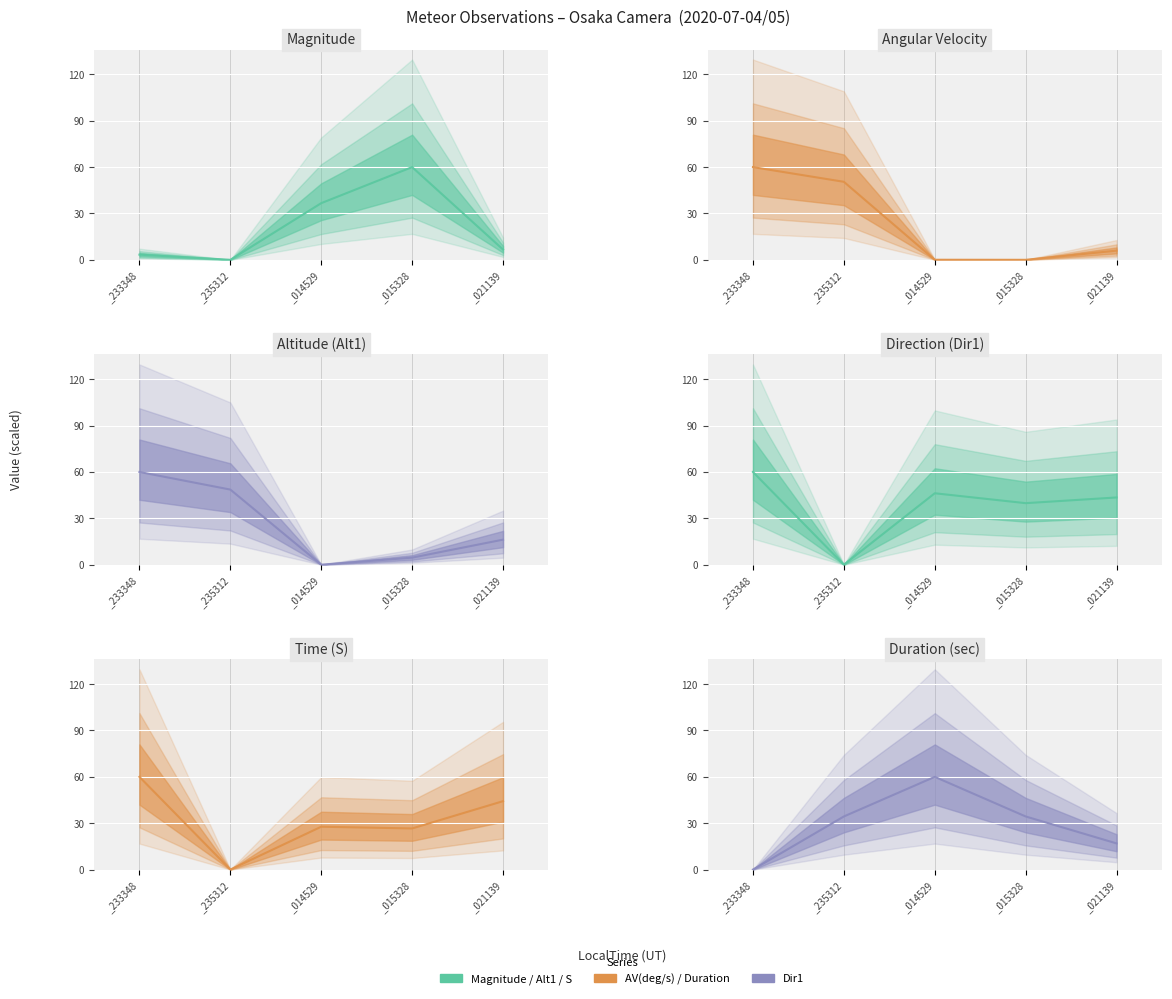

Reading left to right, list all the values displayed in this chart.

Mag: 3.3	0.0	36.7	60.0	6.7
AV(deg/s): 60.0	50.5	0.0	0.0	5.9
Alt1: 60.0	48.6	0.0	4.6	16.2
Dir1: 60.0	0.0	46.2	39.8	43.5
S: 60.0	0.0	27.7	26.6	44.3
Dur(sec): 0.0	34.4	60.0	34.4	16.9